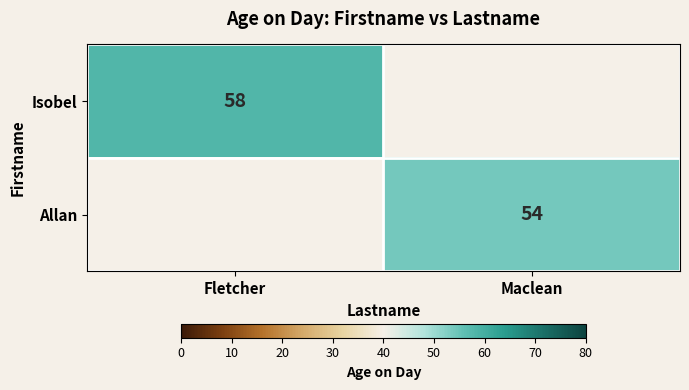

The value of Allan at Maclean is 54. True or false?

True